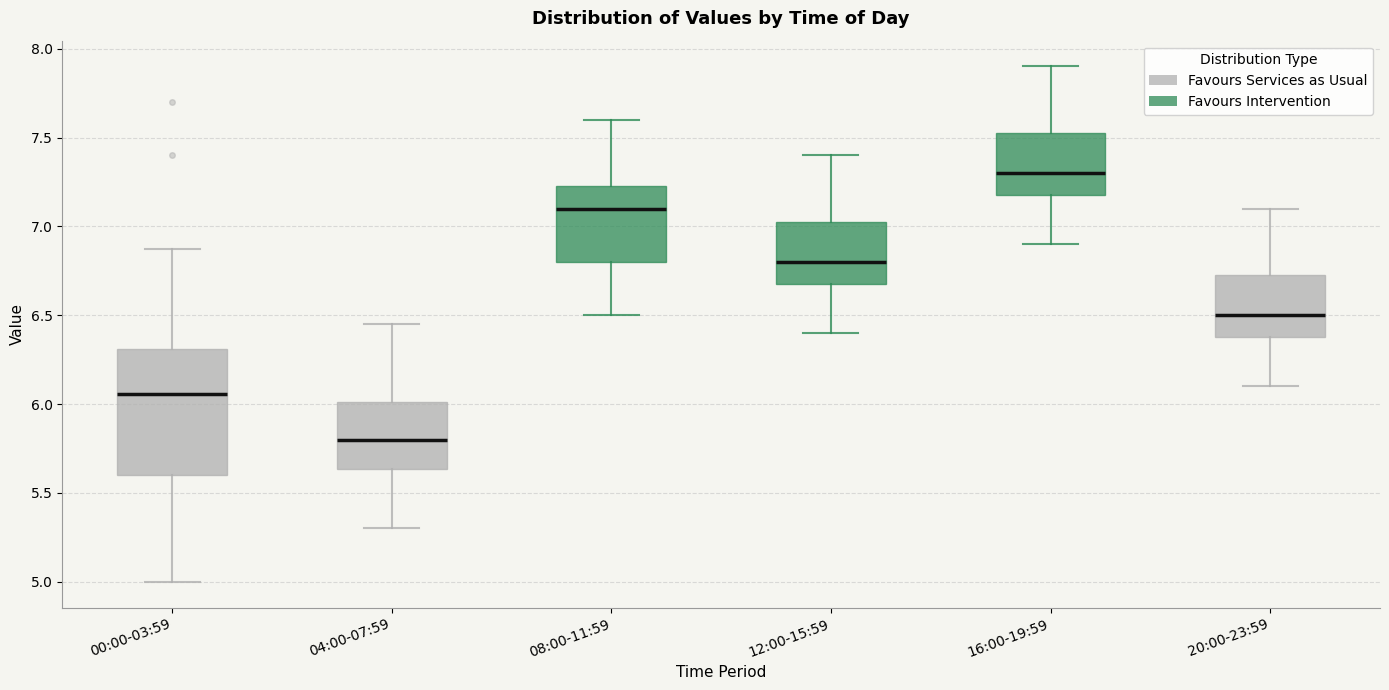

Where does the median line of the box for 16:00-19:59 sit on the y-axis? The values are not printed on the chart, so give them approximately, as read against the axis.

7.30